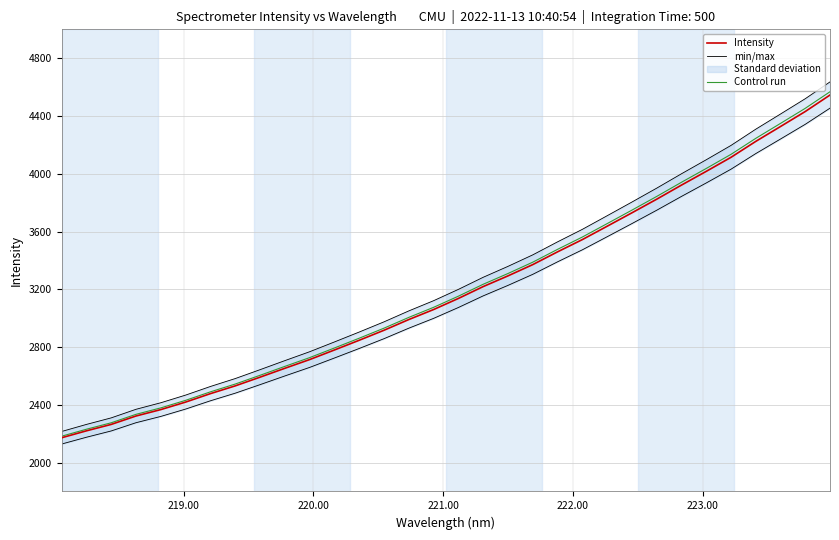

What is the highest value of the Control run series?

4567.8